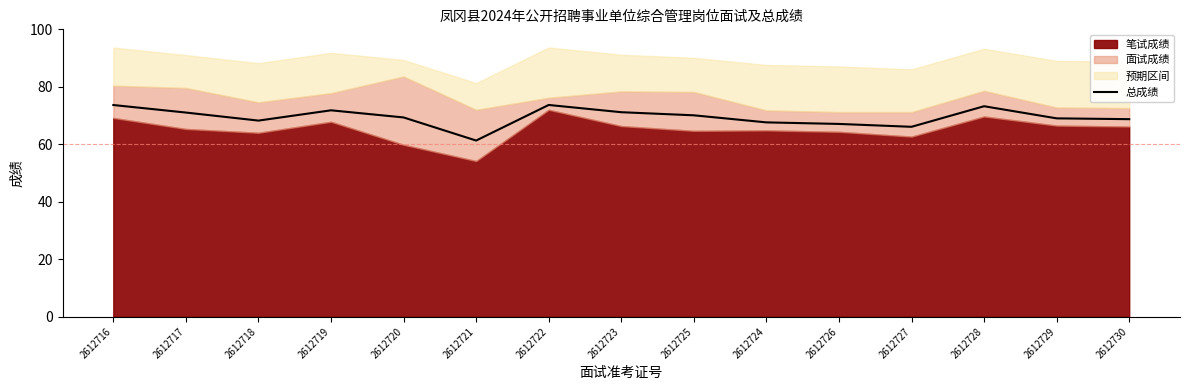

Between 2612721 and 2612730, which is larger?

2612730